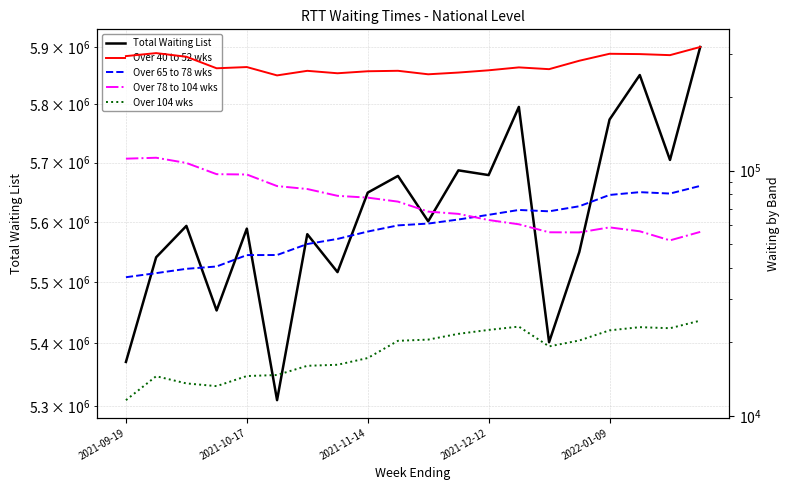

True or false: Over 65 to 78 wks has a value of 79638 at 2022-01-09.

True